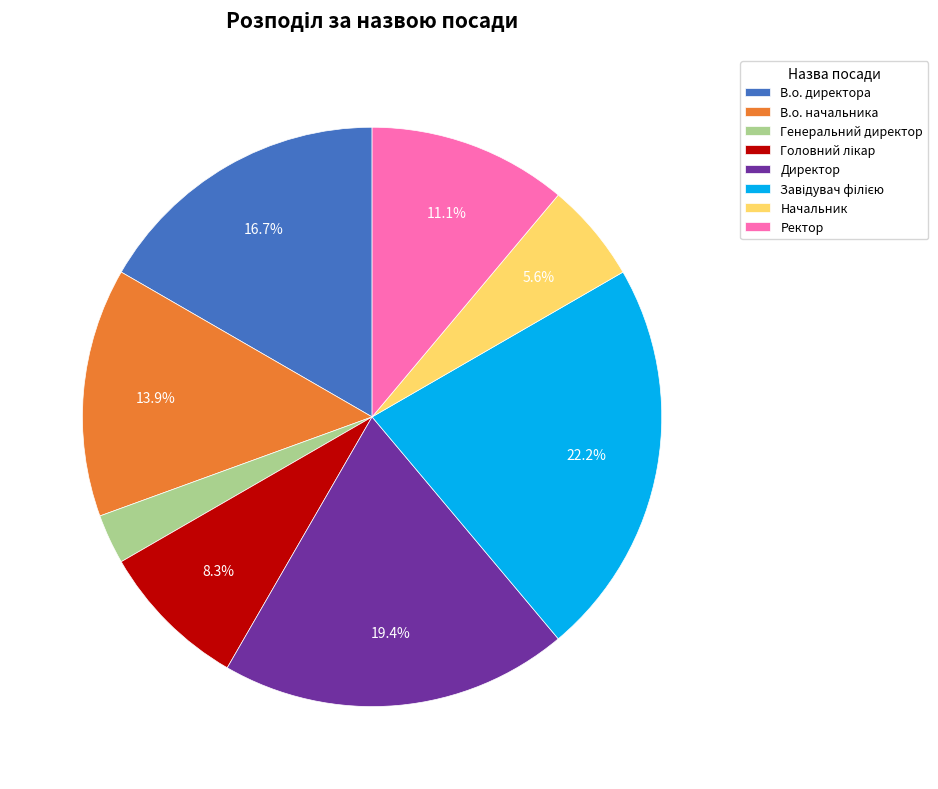

Between В.о. директора and В.о. начальника, which is larger?

В.о. директора